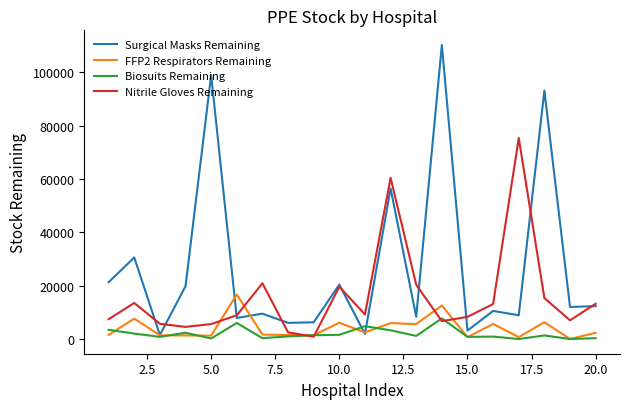

How many values in the Nitrile Gloves Remaining series are below 9202?

10